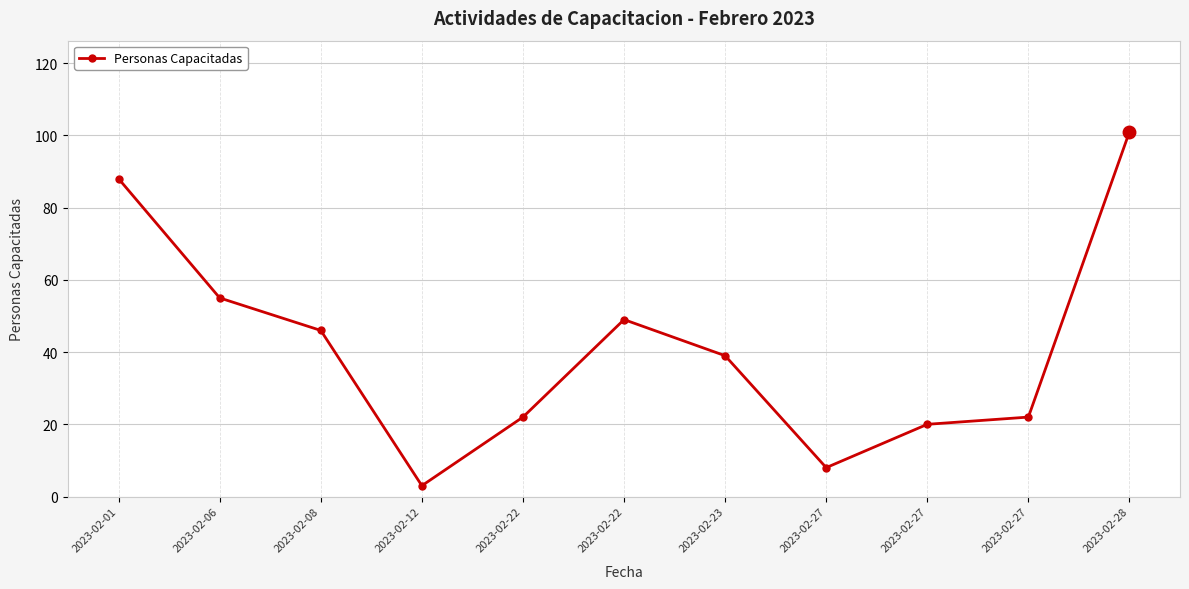

How many series are shown in this chart?

1